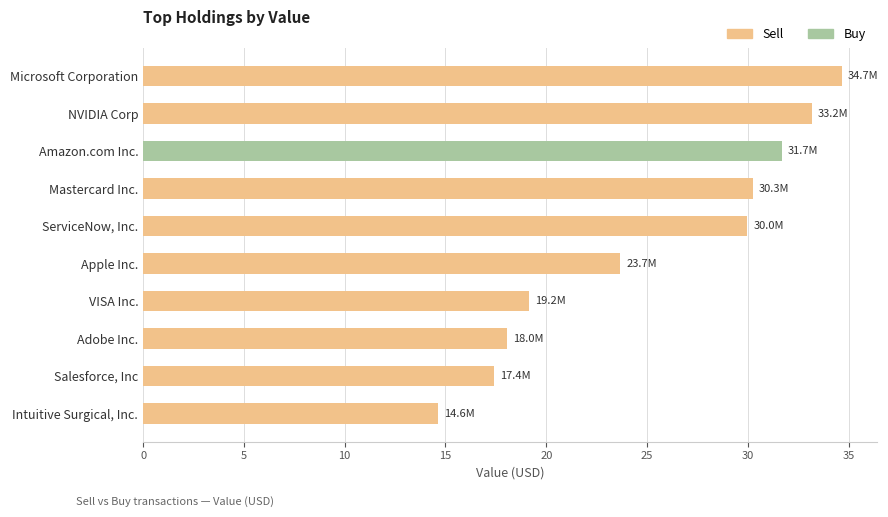

List the series in order of their peak value, highest first.

Sell, Buy